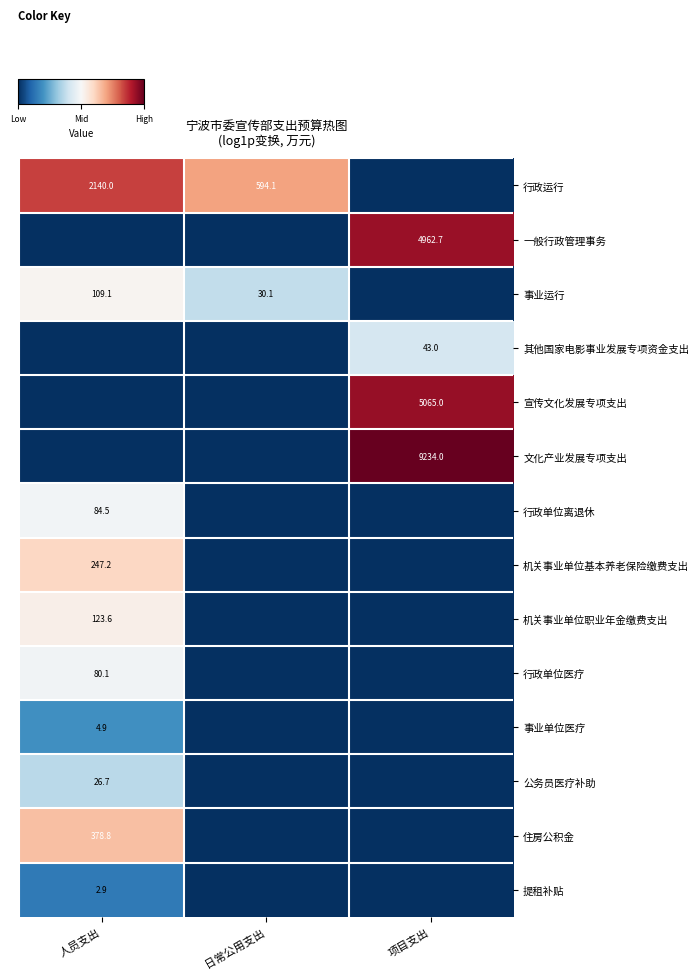

The value of 公务员医疗补助 at 人员支出 is 7.0. True or false?

False